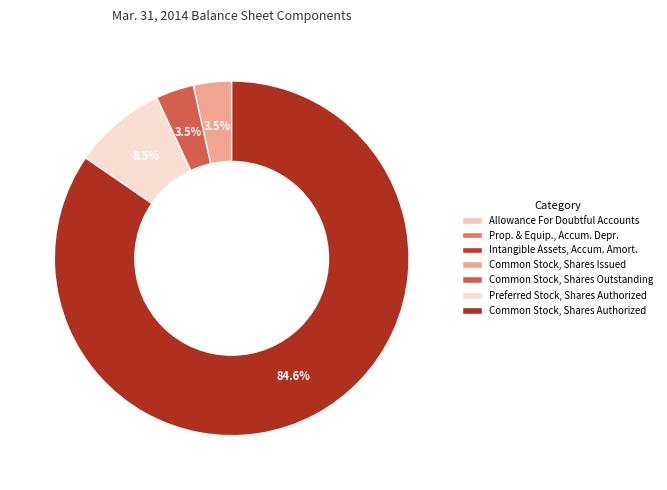

Count the number of slices in the pie.

7